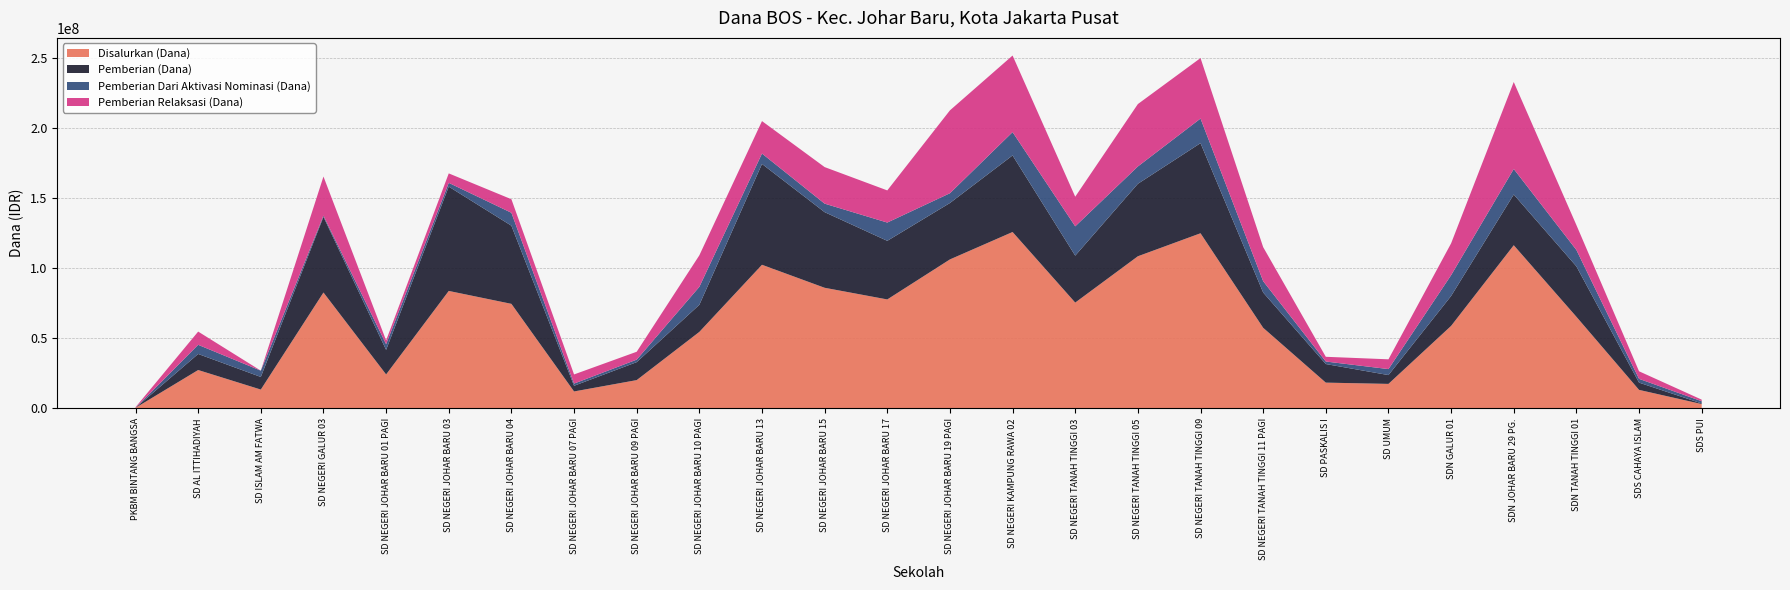

Reading left to right, what are all the values shown in this chart?

Disalurkan (Dana): PKBM BINTANG BANGSA=450000	SD AL ITTIHADIYAH=27450000	SD ISLAM AM FATWA=13500000	SD NEGERI GALUR 03=82800000	SD NEGERI JOHAR BARU 01 PAGI=24300000	SD NEGERI JOHAR BARU 03=83925000	SD NEGERI JOHAR BARU 04=74700000	SD NEGERI JOHAR BARU 07 PAGI=12150000	SD NEGERI JOHAR BARU 09 PAGI=20250000	SD NEGERI JOHAR BARU 10 PAGI=54675000	SD NEGERI JOHAR BARU 13=102600000	SD NEGERI JOHAR BARU 15=86175000	SD NEGERI JOHAR BARU 17=77850000	SD NEGERI JOHAR BARU 19 PAGI=106425000	SD NEGERI KAMPUNG RAWA 02=126000000	SD NEGERI TANAH TINGGI 03=75600000	SD NEGERI TANAH TINGGI 05=108675000	SD NEGERI TANAH TINGGI 09=125100000	SD NEGERI TANAH TINGGI 11 PAGI=57600000	SD PASKALIS I=18450000	SD UMUM=17550000	SDN GALUR 01=58950000	SDN JOHAR BARU 29 PG.=116550000	SDN TANAH TINGGI 01=65475000	SDS CAHAYA ISLAM=13275000	SDS PUI=3150000
Pemberian (Dana): PKBM BINTANG BANGSA=0	SD AL ITTIHADIYAH=11475000	SD ISLAM AM FATWA=9000000	SD NEGERI GALUR 03=54000000	SD NEGERI JOHAR BARU 01 PAGI=17550000	SD NEGERI JOHAR BARU 03=74475000	SD NEGERI JOHAR BARU 04=55800000	SD NEGERI JOHAR BARU 07 PAGI=4050000	SD NEGERI JOHAR BARU 09 PAGI=12825000	SD NEGERI JOHAR BARU 10 PAGI=19350000	SD NEGERI JOHAR BARU 13=72000000	SD NEGERI JOHAR BARU 15=54000000	SD NEGERI JOHAR BARU 17=41850000	SD NEGERI JOHAR BARU 19 PAGI=40275000	SD NEGERI KAMPUNG RAWA 02=54675000	SD NEGERI TANAH TINGGI 03=33525000	SD NEGERI TANAH TINGGI 05=51750000	SD NEGERI TANAH TINGGI 09=64350000	SD NEGERI TANAH TINGGI 11 PAGI=25200000	SD PASKALIS I=13275000	SD UMUM=6300000	SDN GALUR 01=21375000	SDN JOHAR BARU 29 PG.=36225000	SDN TANAH TINGGI 01=36000000	SDS CAHAYA ISLAM=5175000	SDS PUI=450000
Pemberian Dari Aktivasi Nominasi (Dana): PKBM BINTANG BANGSA=0	SD AL ITTIHADIYAH=6525000	SD ISLAM AM FATWA=4500000	SD NEGERI GALUR 03=900000	SD NEGERI JOHAR BARU 01 PAGI=4050000	SD NEGERI JOHAR BARU 03=2700000	SD NEGERI JOHAR BARU 04=9225000	SD NEGERI JOHAR BARU 07 PAGI=1575000	SD NEGERI JOHAR BARU 09 PAGI=1800000	SD NEGERI JOHAR BARU 10 PAGI=12825000	SD NEGERI JOHAR BARU 13=7425000	SD NEGERI JOHAR BARU 15=6075000	SD NEGERI JOHAR BARU 17=13050000	SD NEGERI JOHAR BARU 19 PAGI=6975000	SD NEGERI KAMPUNG RAWA 02=16650000	SD NEGERI TANAH TINGGI 03=20925000	SD NEGERI TANAH TINGGI 05=12375000	SD NEGERI TANAH TINGGI 09=17550000	SD NEGERI TANAH TINGGI 11 PAGI=8100000	SD PASKALIS I=1800000	SD UMUM=4275000	SDN GALUR 01=14850000	SDN JOHAR BARU 29 PG.=18225000	SDN TANAH TINGGI 01=11700000	SDS CAHAYA ISLAM=2700000	SDS PUI=1575000
Pemberian Relaksasi (Dana): PKBM BINTANG BANGSA=450000	SD AL ITTIHADIYAH=9450000	SD ISLAM AM FATWA=0	SD NEGERI GALUR 03=27900000	SD NEGERI JOHAR BARU 01 PAGI=2700000	SD NEGERI JOHAR BARU 03=6750000	SD NEGERI JOHAR BARU 04=9675000	SD NEGERI JOHAR BARU 07 PAGI=6525000	SD NEGERI JOHAR BARU 09 PAGI=5625000	SD NEGERI JOHAR BARU 10 PAGI=22500000	SD NEGERI JOHAR BARU 13=23175000	SD NEGERI JOHAR BARU 15=26100000	SD NEGERI JOHAR BARU 17=22950000	SD NEGERI JOHAR BARU 19 PAGI=59175000	SD NEGERI KAMPUNG RAWA 02=54675000	SD NEGERI TANAH TINGGI 03=21150000	SD NEGERI TANAH TINGGI 05=44550000	SD NEGERI TANAH TINGGI 09=43200000	SD NEGERI TANAH TINGGI 11 PAGI=24300000	SD PASKALIS I=3375000	SD UMUM=6975000	SDN GALUR 01=22725000	SDN JOHAR BARU 29 PG.=62100000	SDN TANAH TINGGI 01=17775000	SDS CAHAYA ISLAM=5400000	SDS PUI=1125000